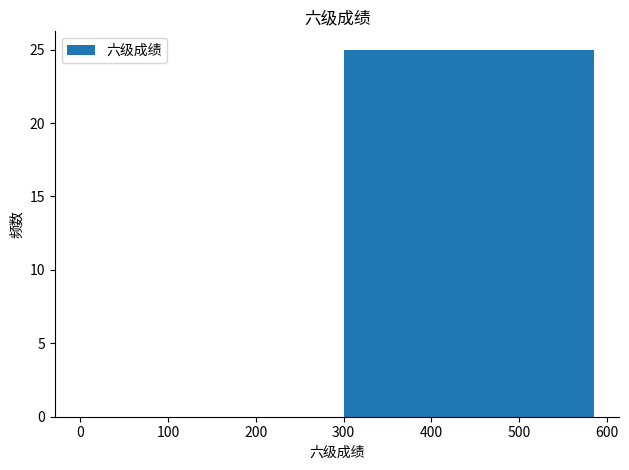

What is the sum of the values at 400 and 100?

25